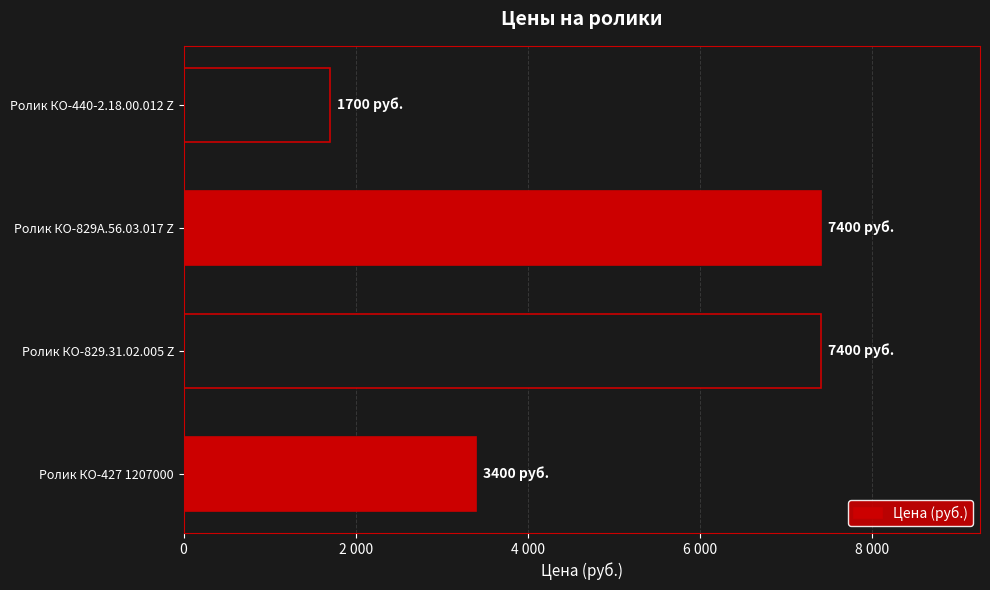

How many values are between 3400 and 7400?

3